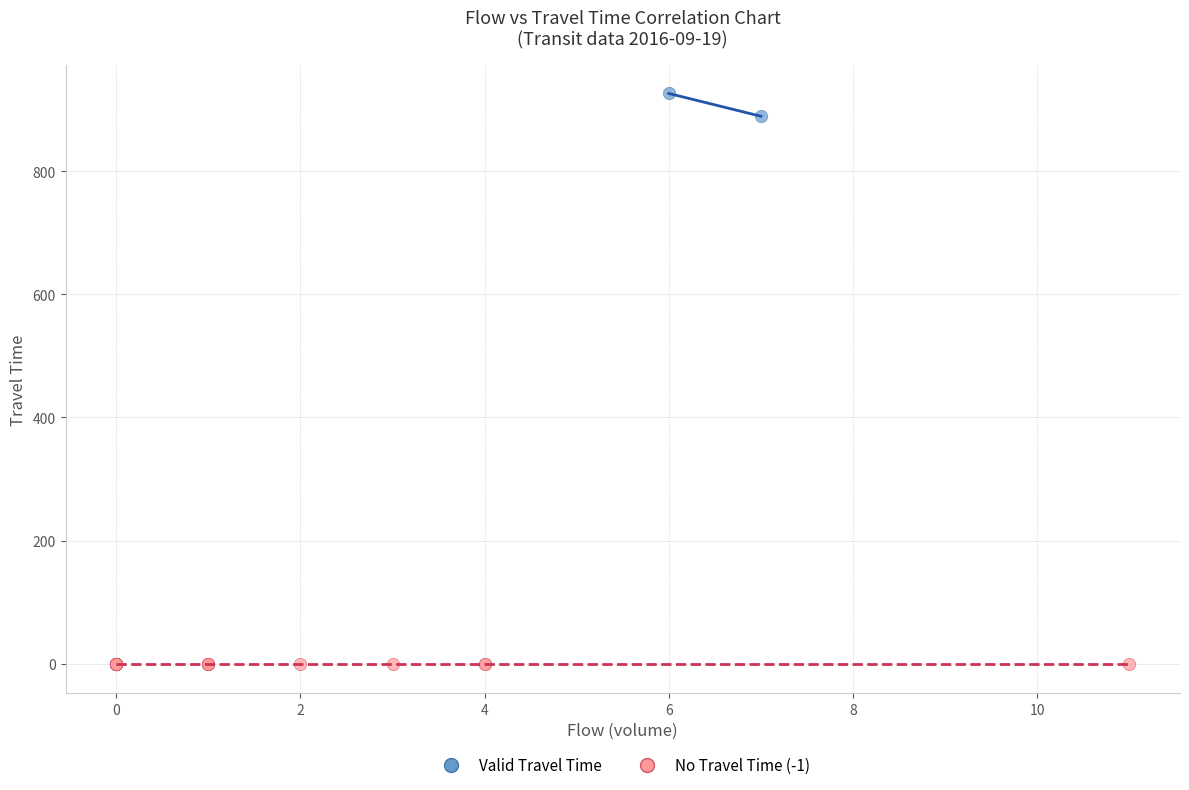

What are all the series names shown in the legend?

Valid Travel Time, No Travel Time (-1)